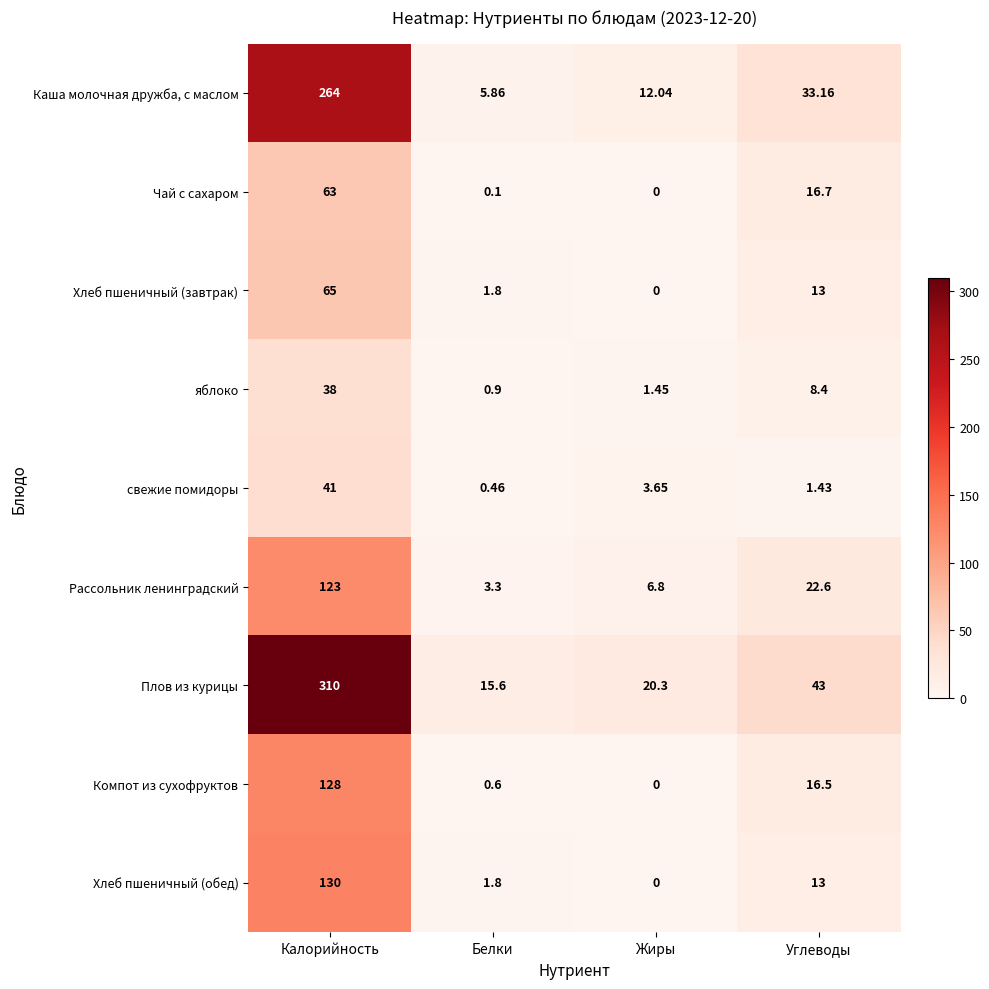

Which series has the largest range (max minus min)?

Плов из курицы